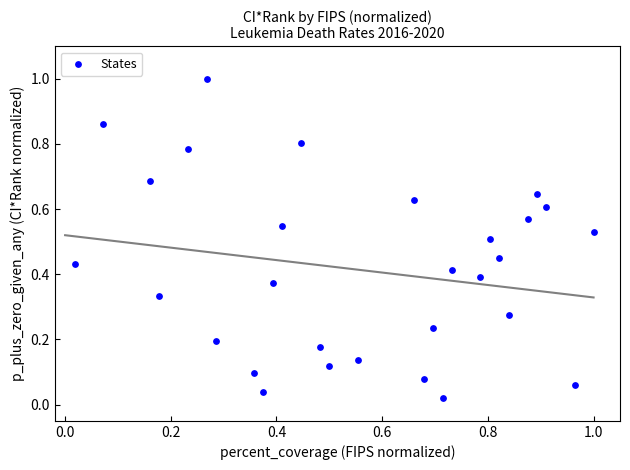

What is the range of Y values (max minus min)?

1.0